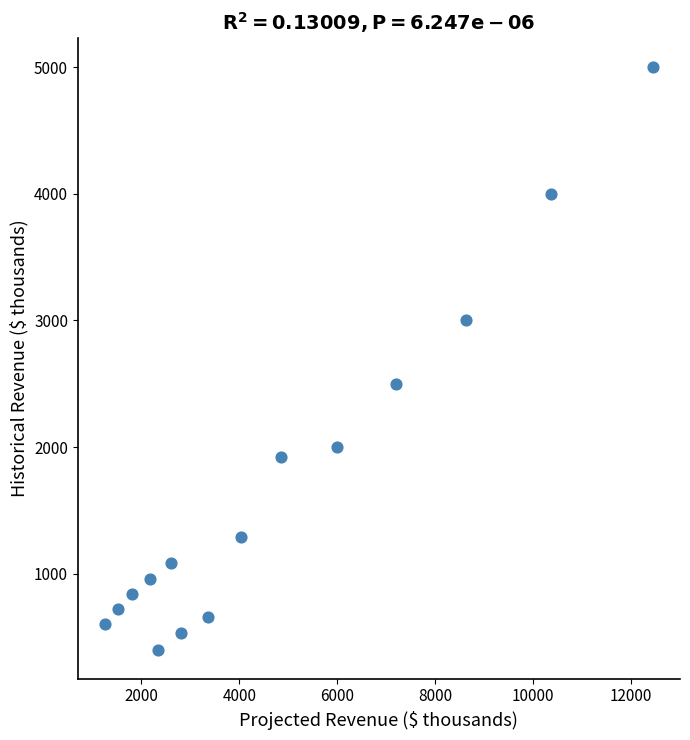

What is the range of Y values (max minus min)?

4600